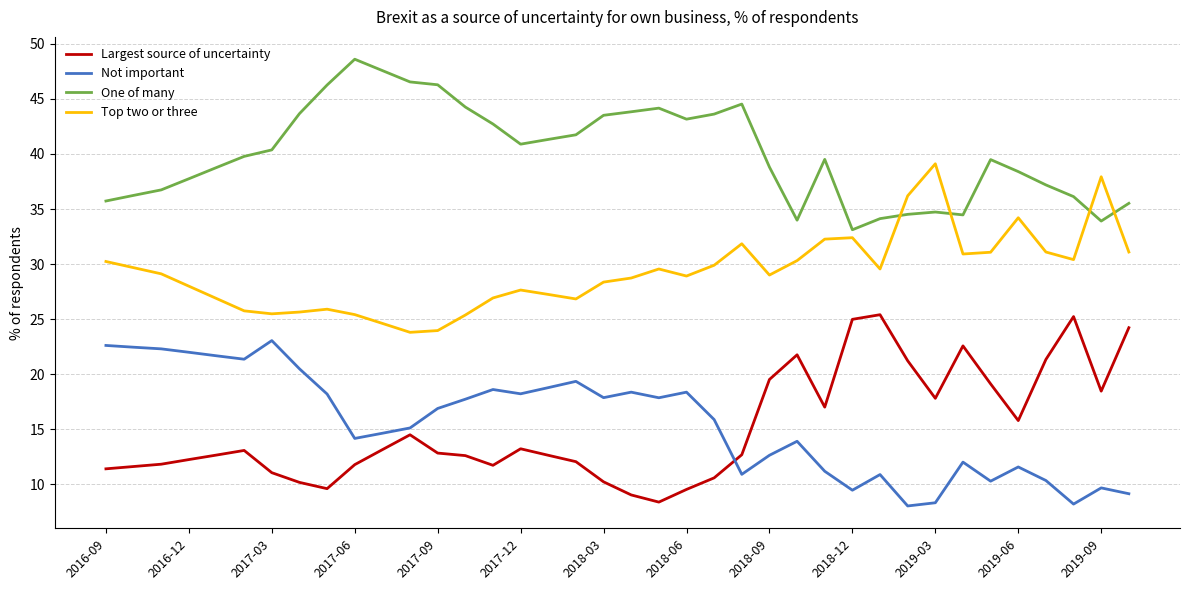

What is the minimum value shown in the chart?

8.1